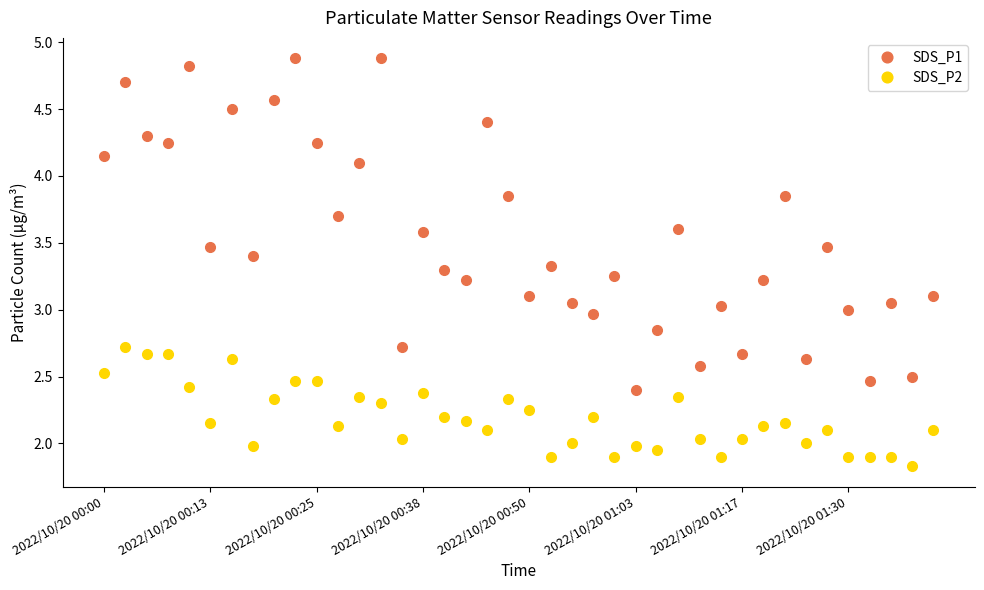

What is the difference between the maximum and minimum values in the SDS_P2 series?

0.9